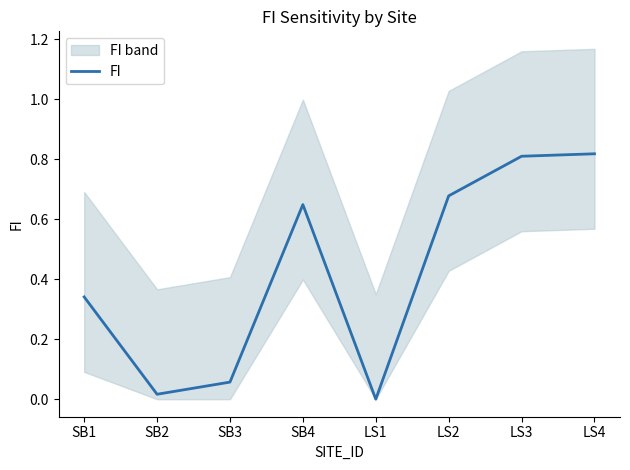

At which category does the data reach its first local valley?

SB2